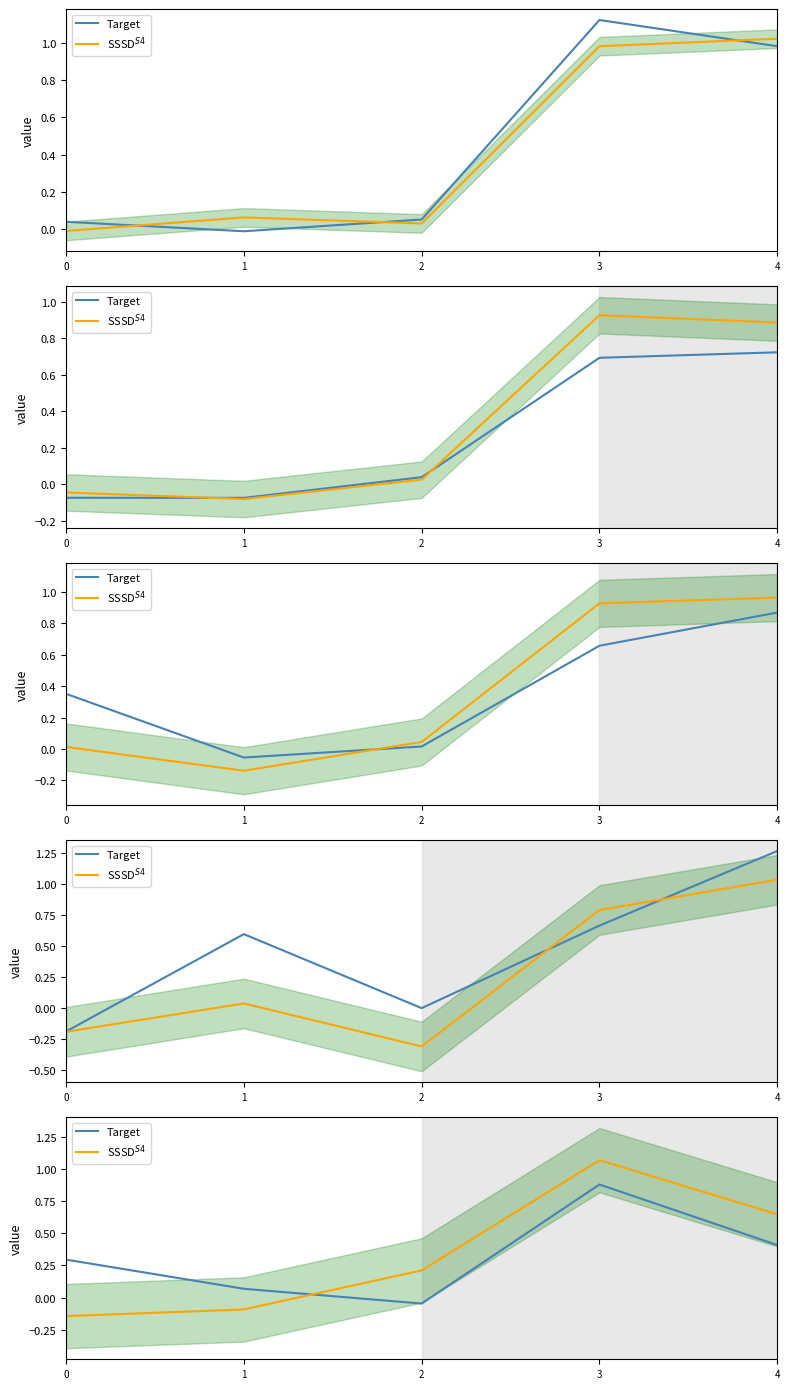

What is the value of the SSSD$^{S4}$ point at the 4th from the left?

1.1